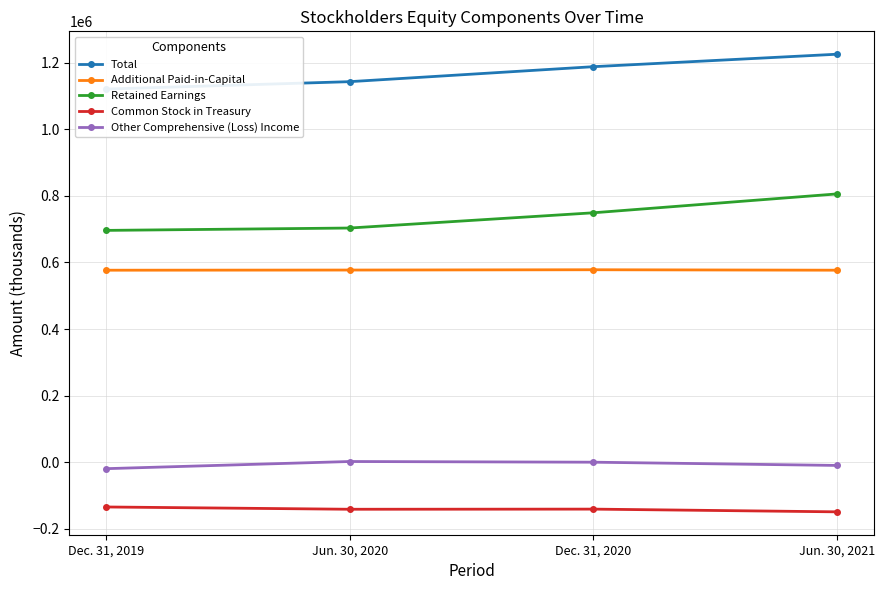

Is the value of Retained Earnings at Jun. 30, 2020 greater than the value of Additional Paid-in-Capital at Jun. 30, 2020?

Yes